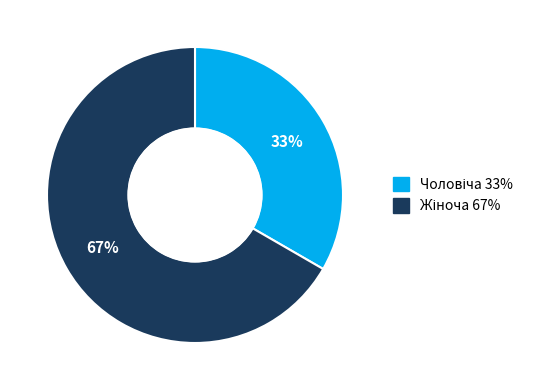

To the nearest percent, what is the average slice percentage?

50%